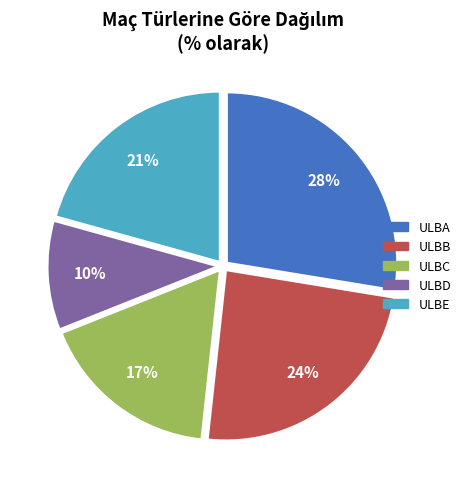

What percentage is the ULBB slice, to the nearest percent?

24%